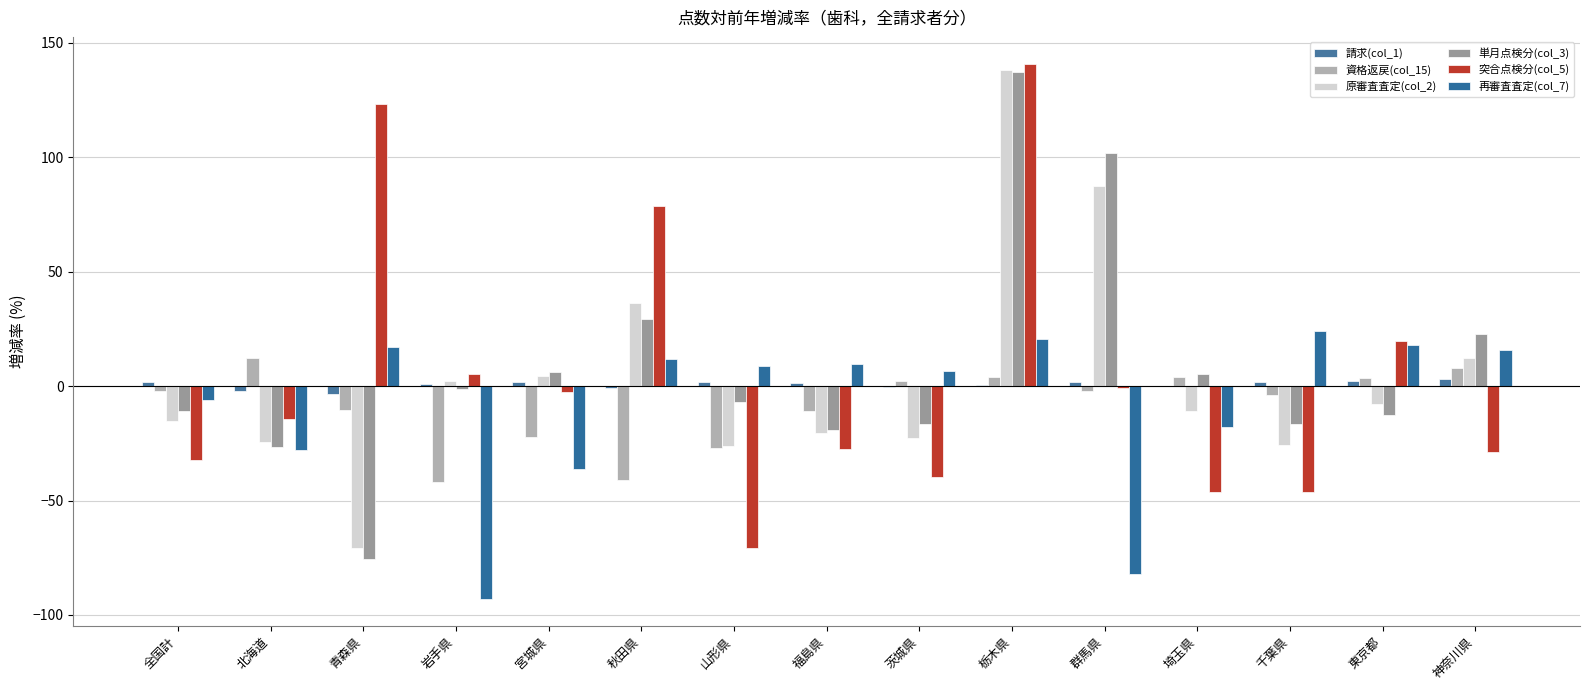

What is the highest value of the 再審査査定(col_7) series?

23.9